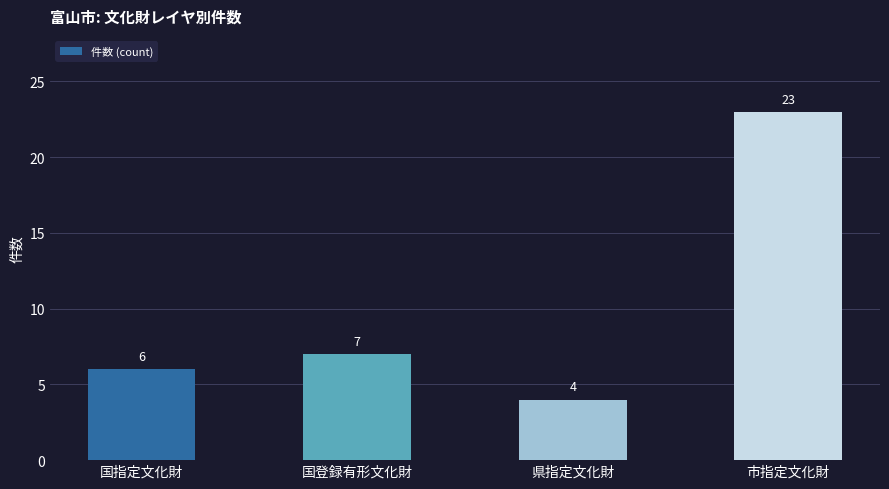

What is the difference between the maximum and minimum values?

19